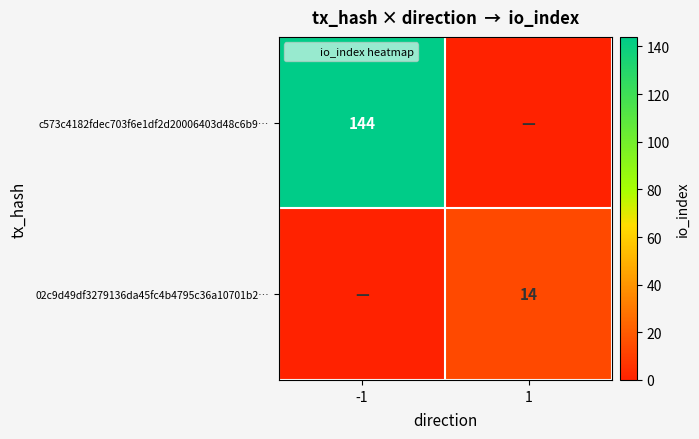

The 02c9d49df3279136da45fc4b4795c36a10701b2… series shows 14 at 1. True or false?

True